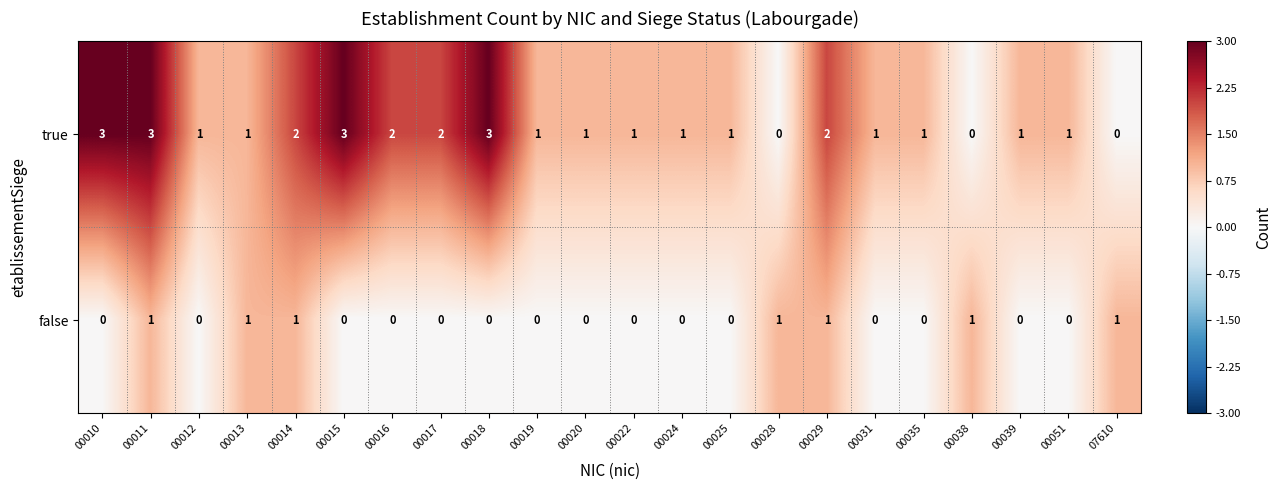

How many categories are shown in the chart?

22